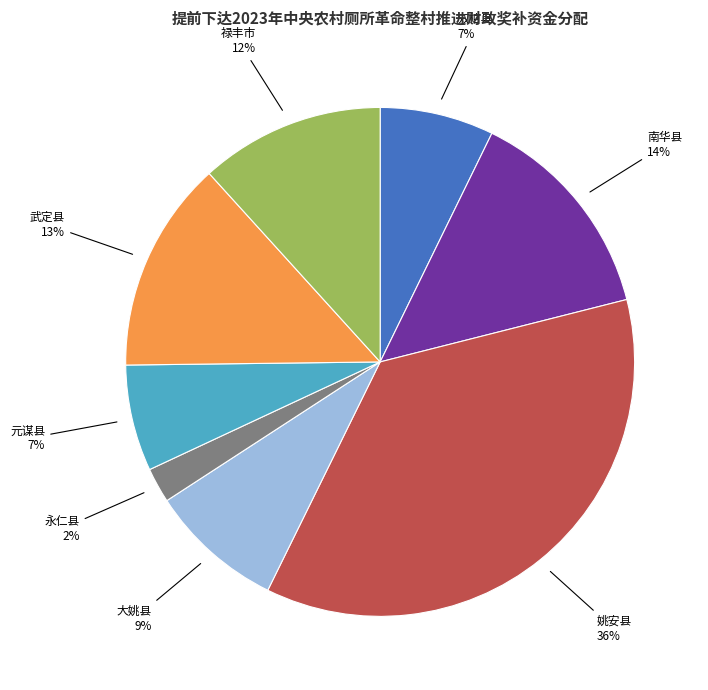

To the nearest percent, what is the average slice percentage?

12%